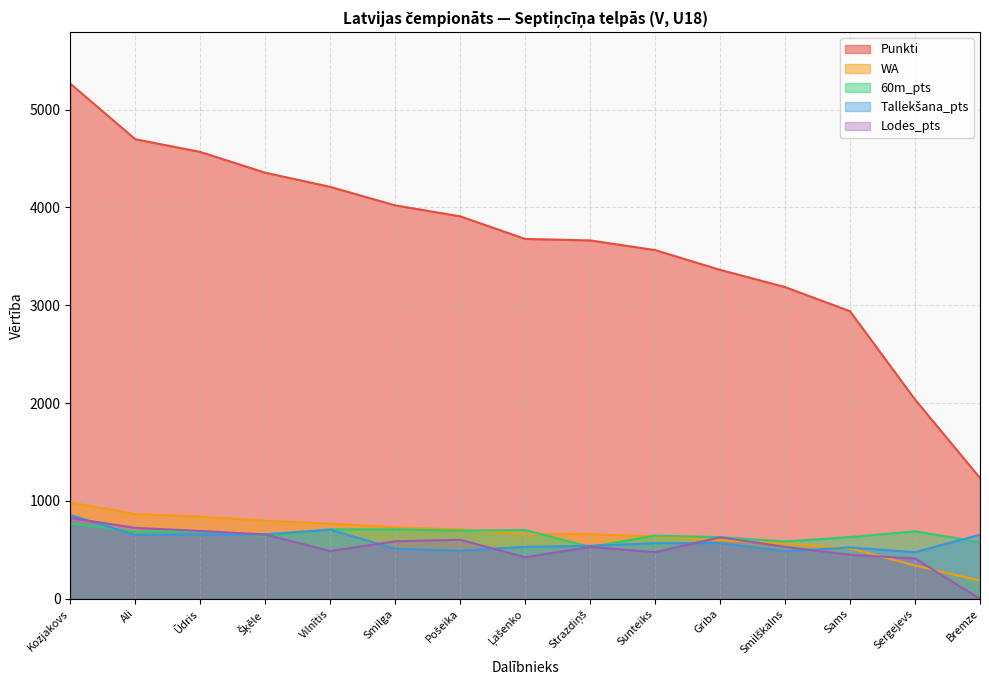

What is the label of the 8th point from the left?

Ļašenko